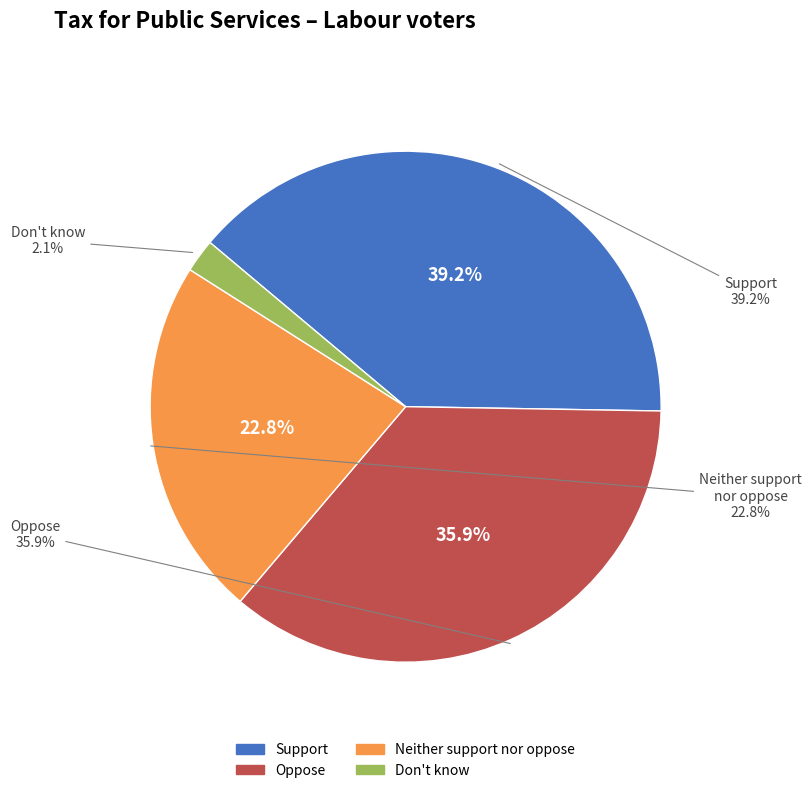

What portion of the pie excludes Neither support nor oppose?

77.2%